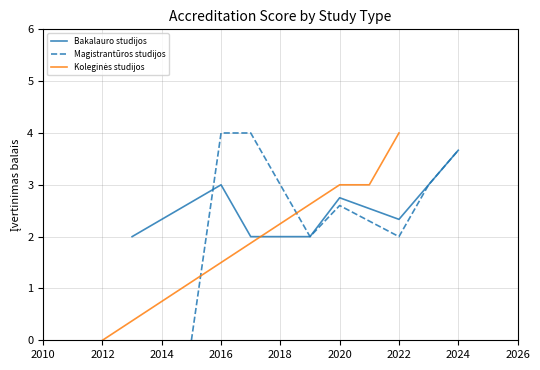

What is the maximum value for Bakalauro studijos?

3.7